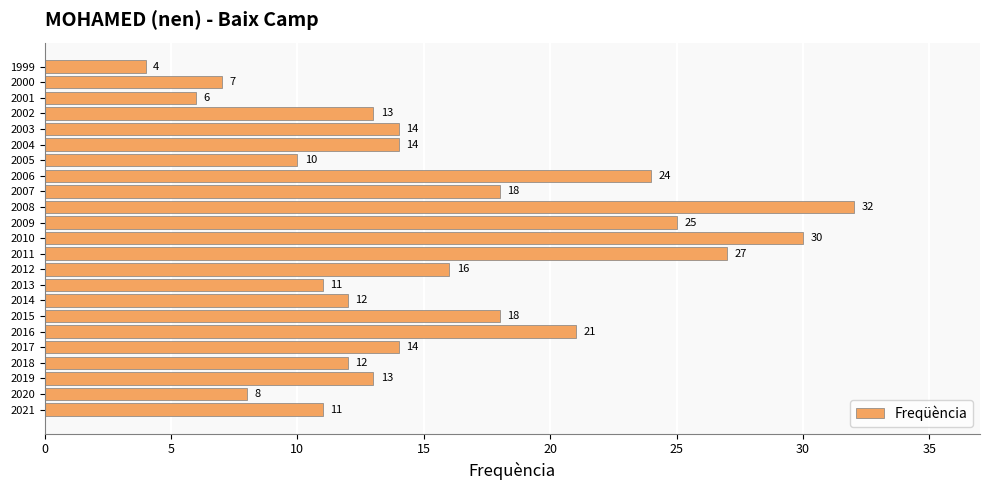

Reading bottom to top, list all the values displayed in this chart.

2021=11	2020=8	2019=13	2018=12	2017=14	2016=21	2015=18	2014=12	2013=11	2012=16	2011=27	2010=30	2009=25	2008=32	2007=18	2006=24	2005=10	2004=14	2003=14	2002=13	2001=6	2000=7	1999=4